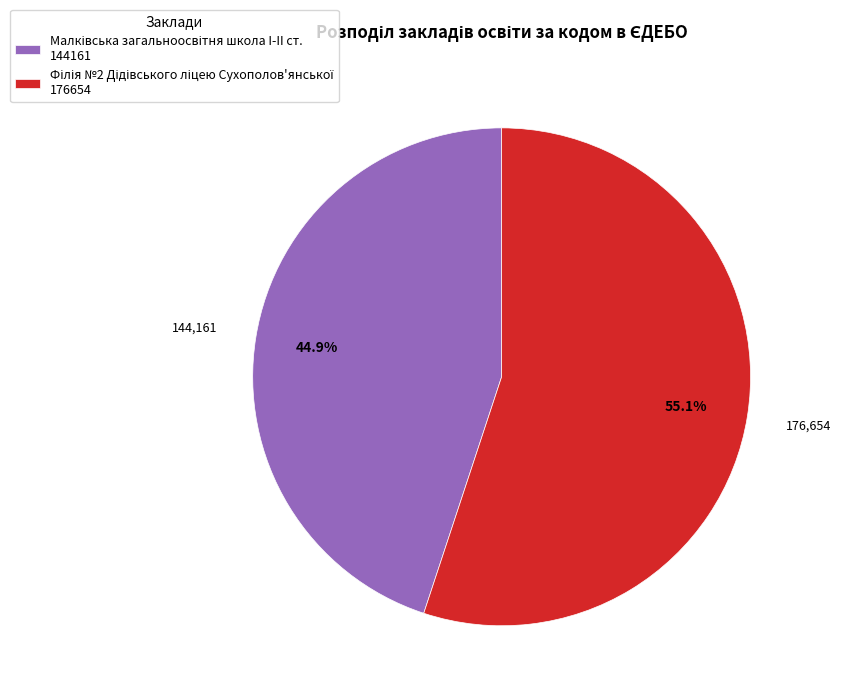

Is there any slice that represents more than half of the pie?

Yes